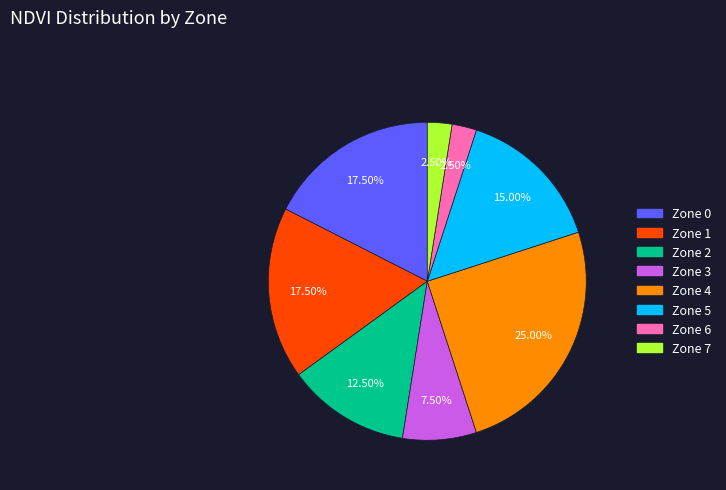

Is there any slice that represents more than half of the pie?

No